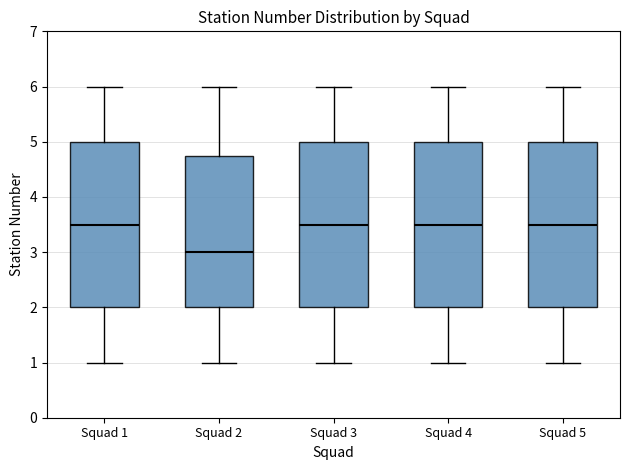

Reading left to right, read every box against the y-axis: the position of its median line, the range the box covers, and the ends of its whiskers. The values are not printed on the chart, so give them approximately, as read against the axis.

Squad 1: median 3.5, box 2.0 to 5.0, whiskers 1.0 to 6.0
Squad 2: median 3.0, box 2.0 to 4.8, whiskers 1.0 to 6.0
Squad 3: median 3.5, box 2.0 to 5.0, whiskers 1.0 to 6.0
Squad 4: median 3.5, box 2.0 to 5.0, whiskers 1.0 to 6.0
Squad 5: median 3.5, box 2.0 to 5.0, whiskers 1.0 to 6.0